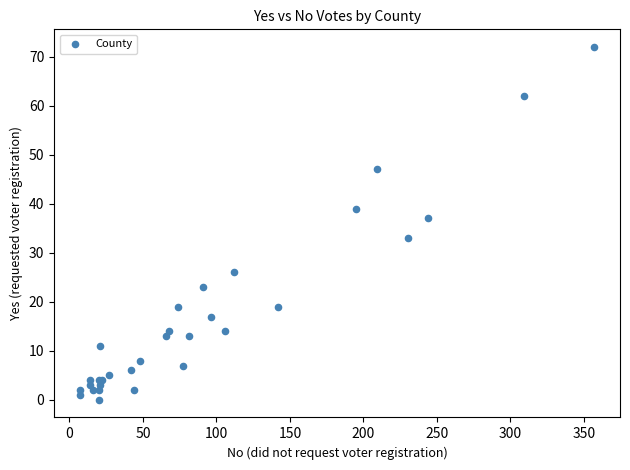

What Y value in the scatter plot is closest to 36?

37